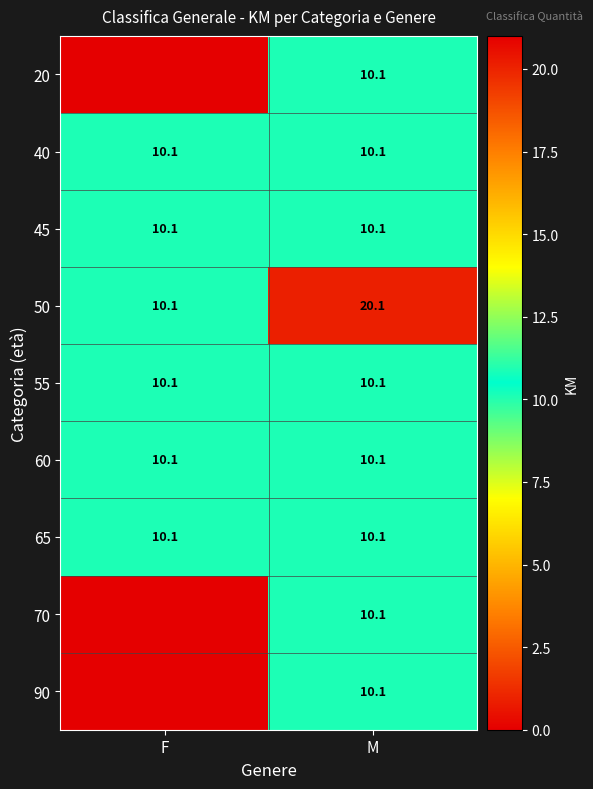

How many values in the 50 series are below 20?

1